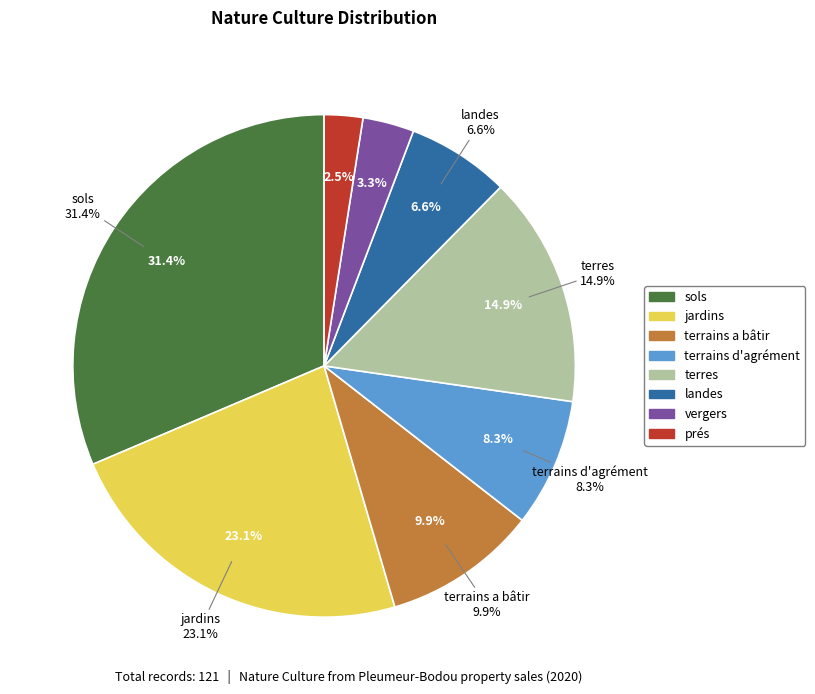

What is the largest slice in the pie chart?

sols